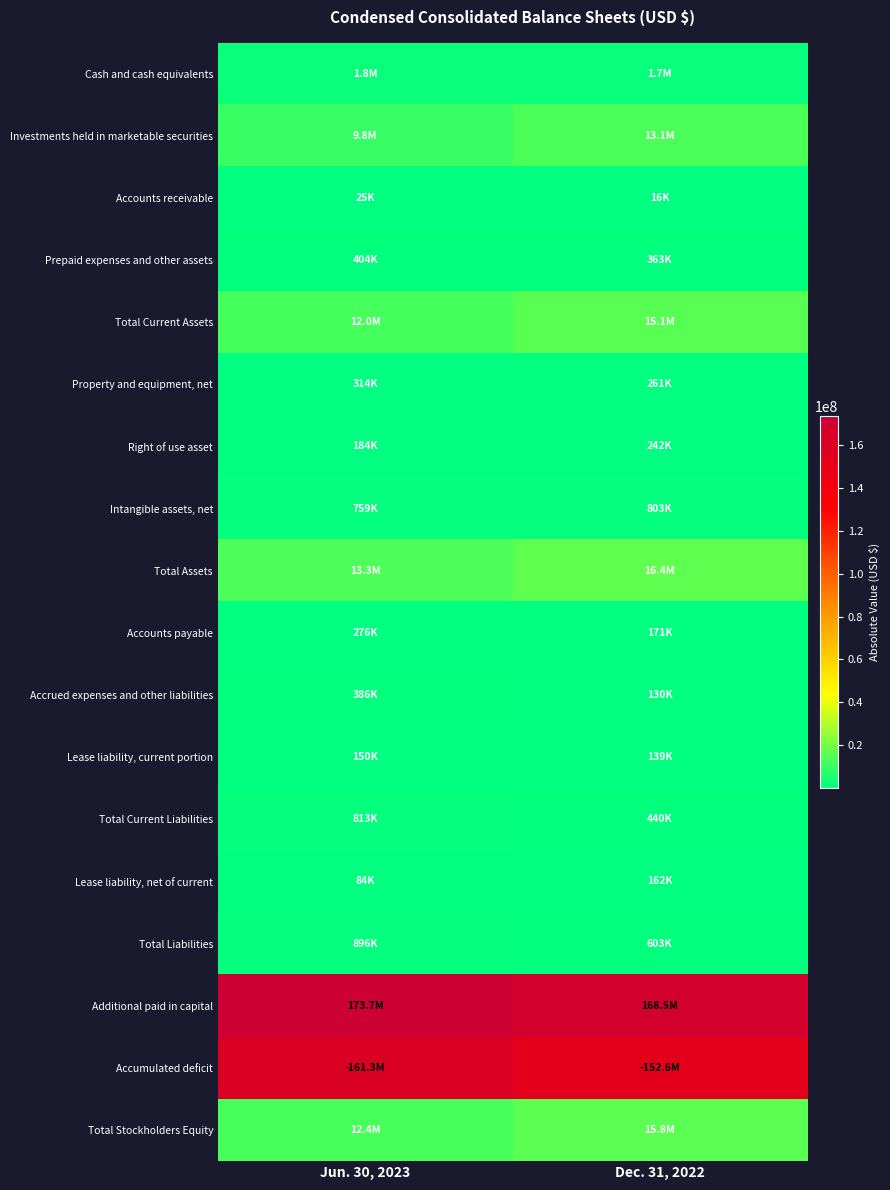

Is it true that Total Current Liabilities equals 1352073 at Jun. 30, 2023?

False